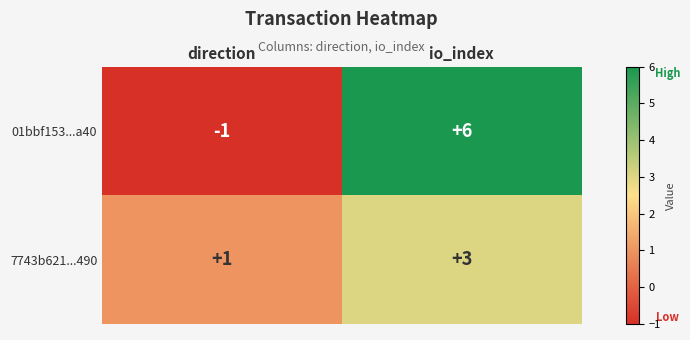

At direction, list the series in order from largest to smallest.

7743b621...490, 01bbf153...a40